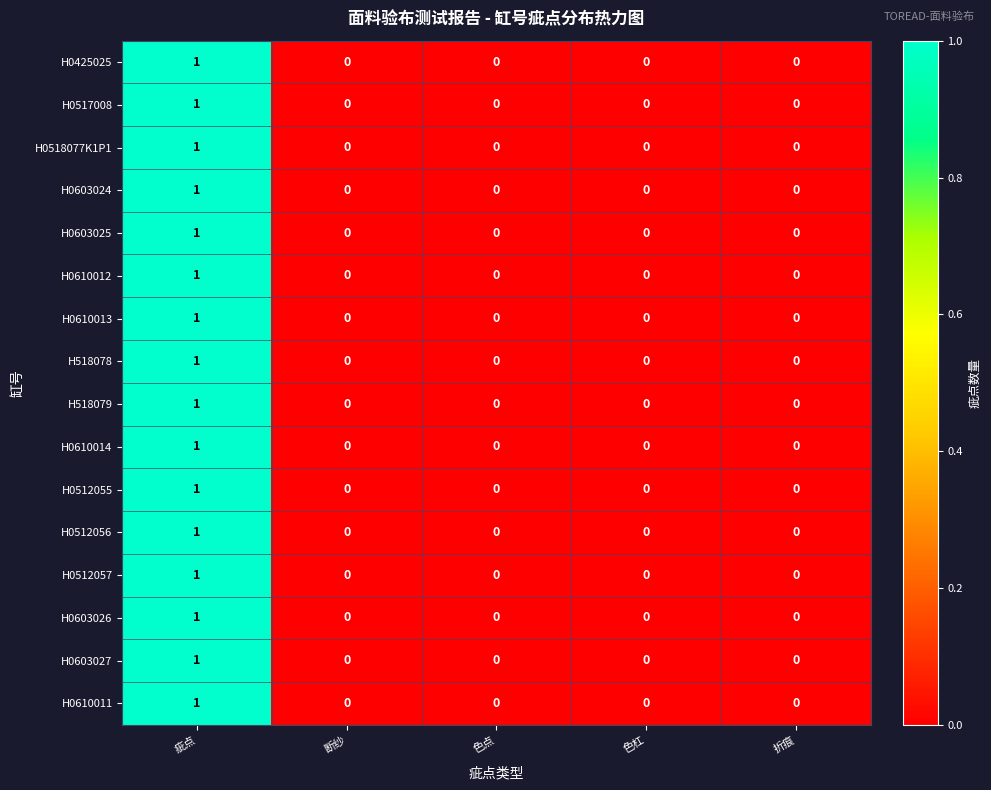

At which category is the sum across all series the highest?

疵点